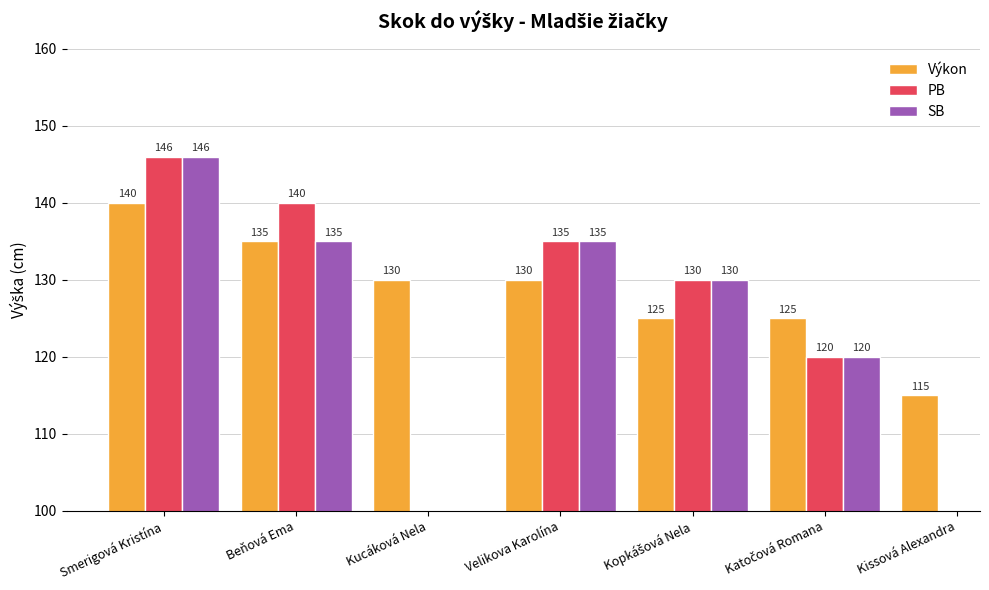

At which category is the sum across all series the highest?

Smerigová Kristína